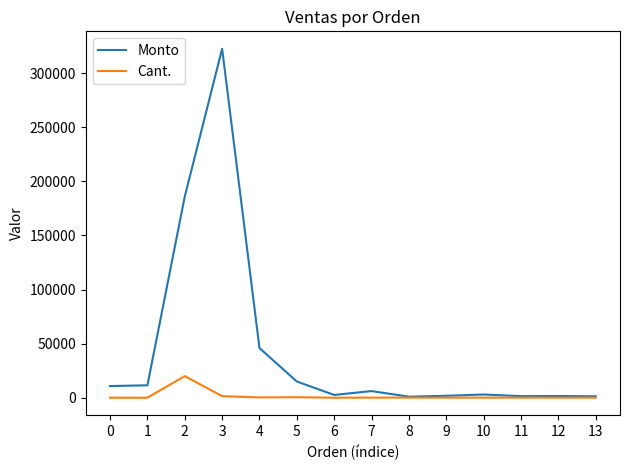

What are all the series names shown in the legend?

Monto, Cant.